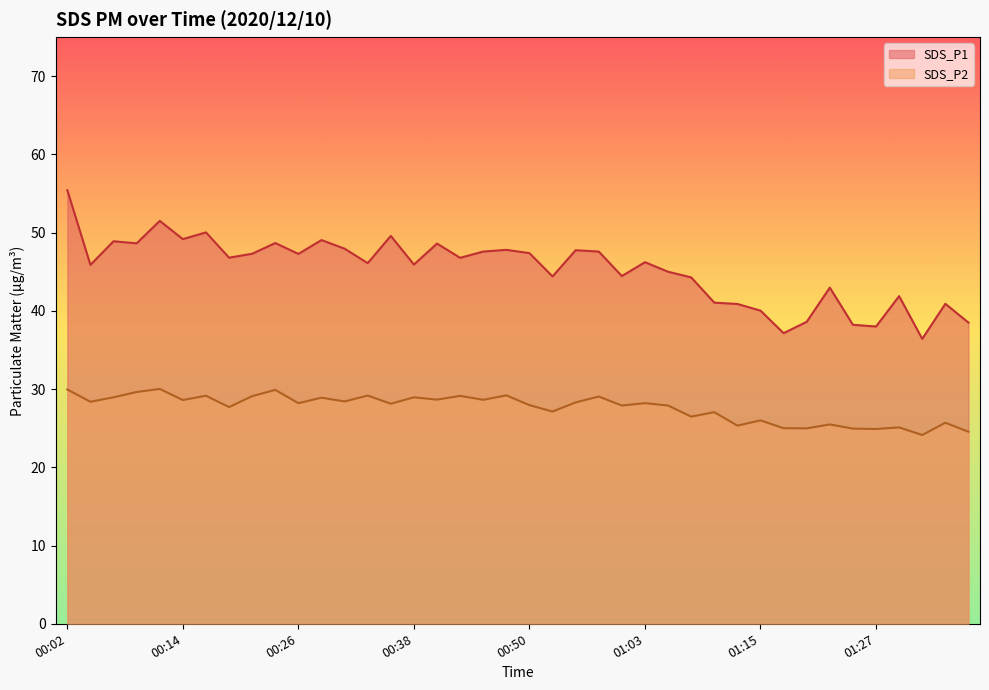

What is the difference between the maximum and minimum values in the SDS_P2 series?

5.9